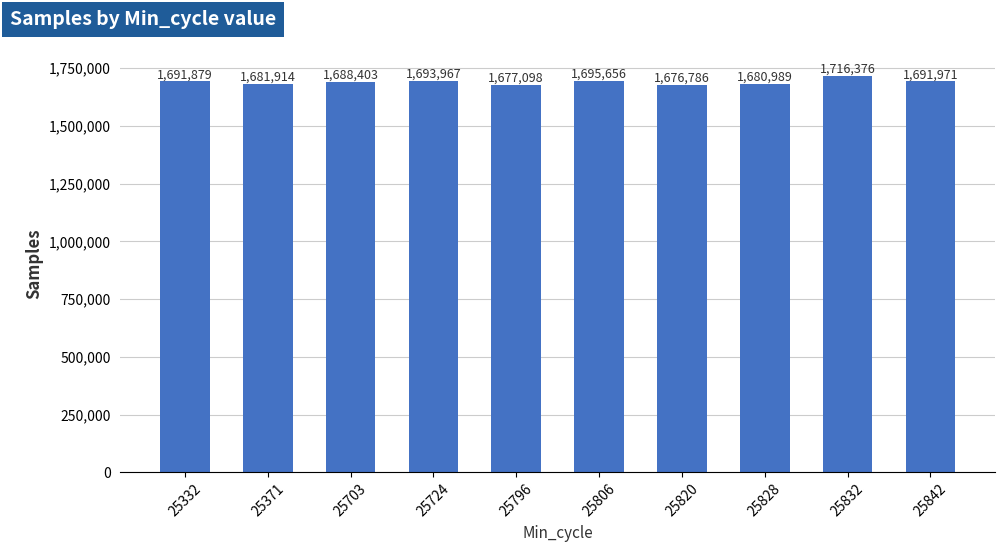

What is the difference between the values at 25842 and 25828?

10982